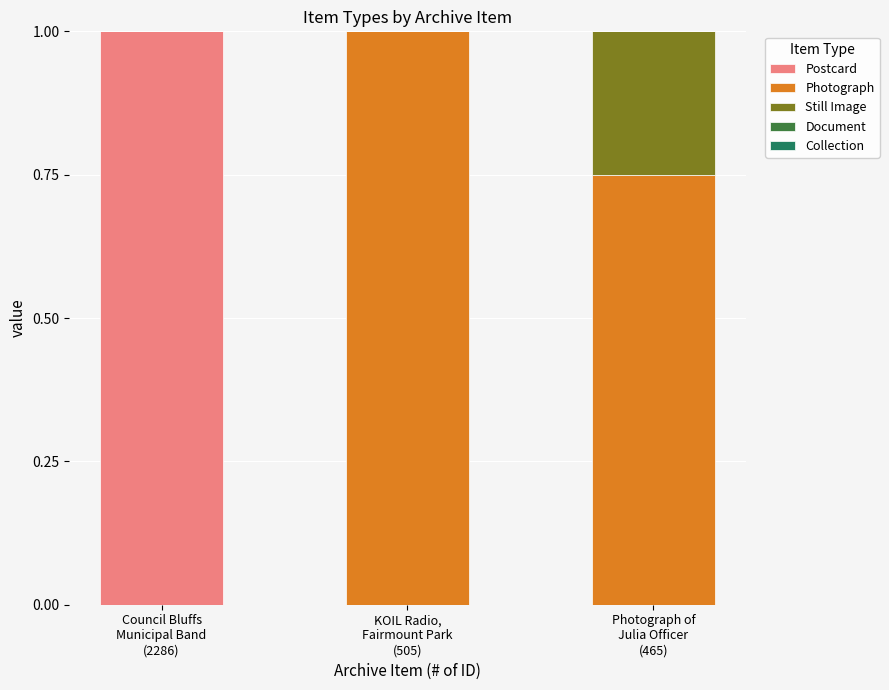

Are the bars horizontal?

No